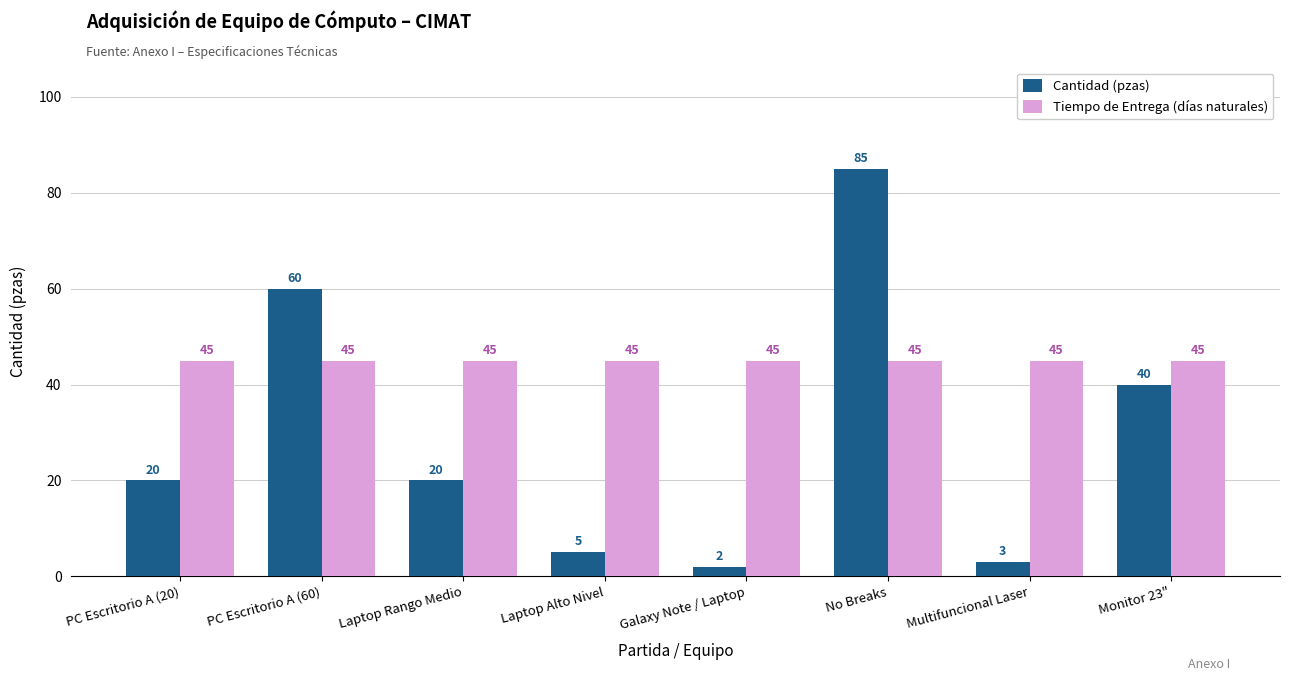

Reading left to right, list all the values displayed in this chart.

Cantidad (pzas): PC Escritorio A (20)=20	PC Escritorio A (60)=60	Laptop Rango Medio=20	Laptop Alto Nivel=5	Galaxy Note / Laptop=2	No Breaks=85	Multifuncional Laser=3	Monitor 23"=40
Tiempo de Entrega (días naturales): PC Escritorio A (20)=45	PC Escritorio A (60)=45	Laptop Rango Medio=45	Laptop Alto Nivel=45	Galaxy Note / Laptop=45	No Breaks=45	Multifuncional Laser=45	Monitor 23"=45